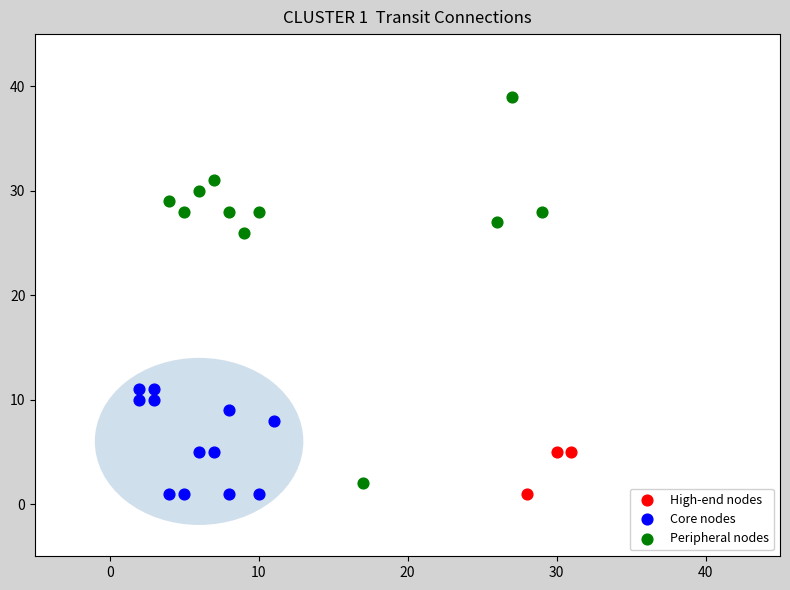

What are all the series names shown in the legend?

High-end nodes, Core nodes, Peripheral nodes